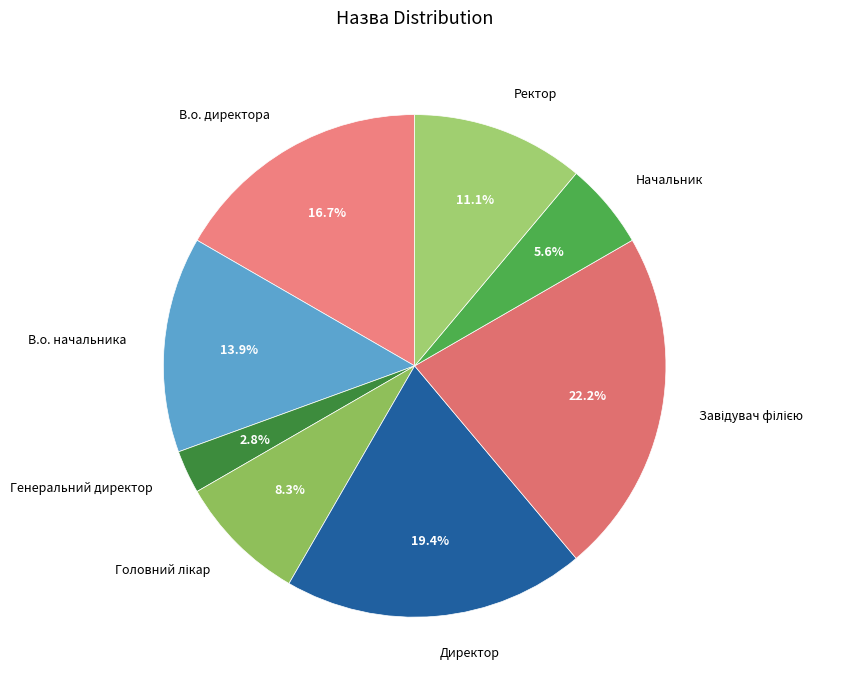

How many segments does this pie chart have?

8